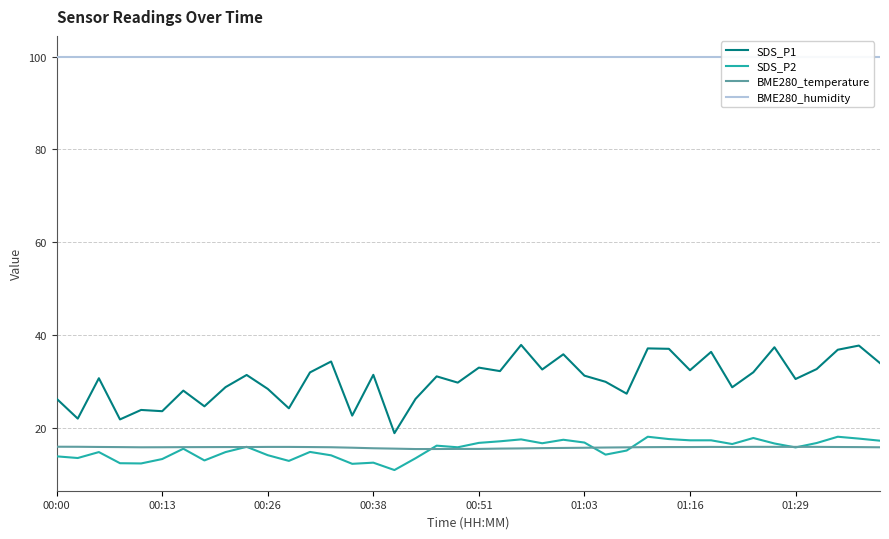

True or false: BME280_temperature and SDS_P1 cross at least once.

False